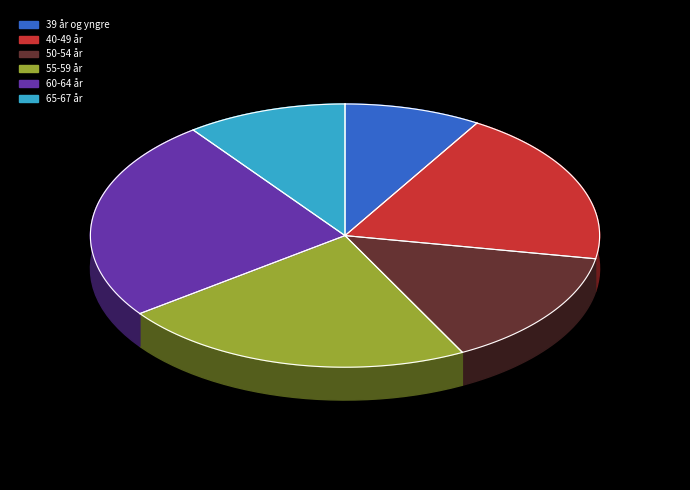

To the nearest percent, what percentage of the pie is 50-54 år?

15%